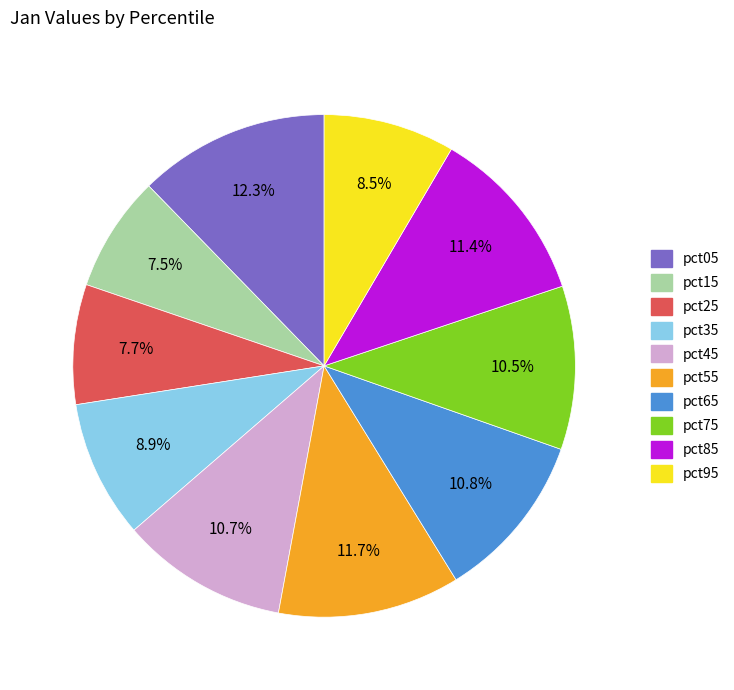

To the nearest percent, what portion does pct25 represent?

8%